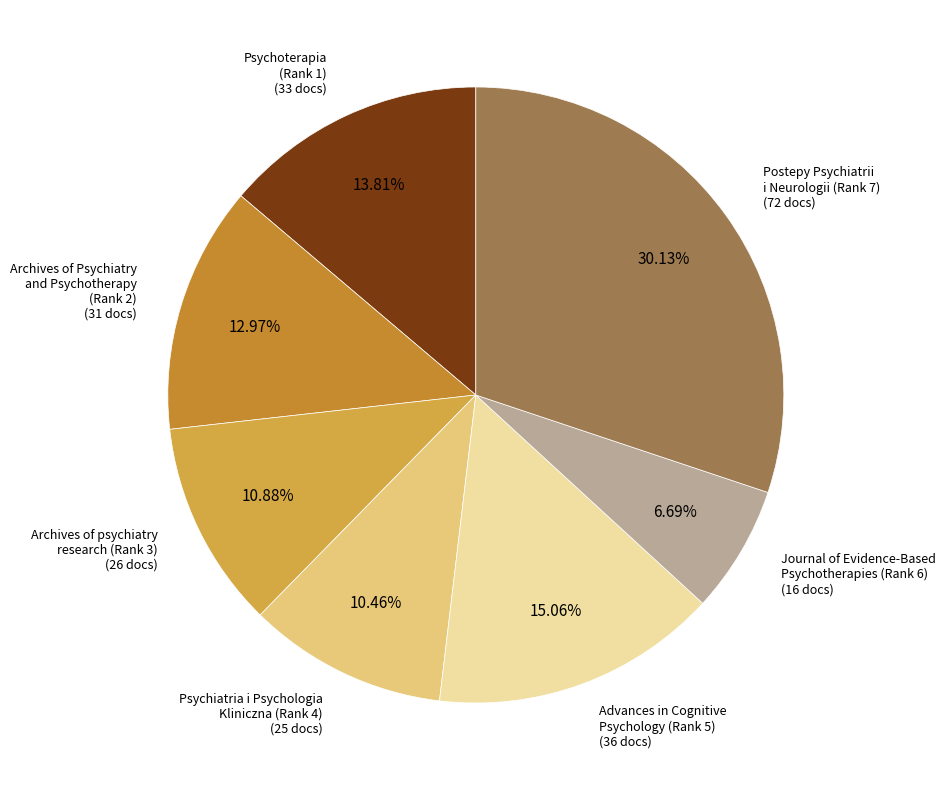

Count the number of slices in the pie.

7